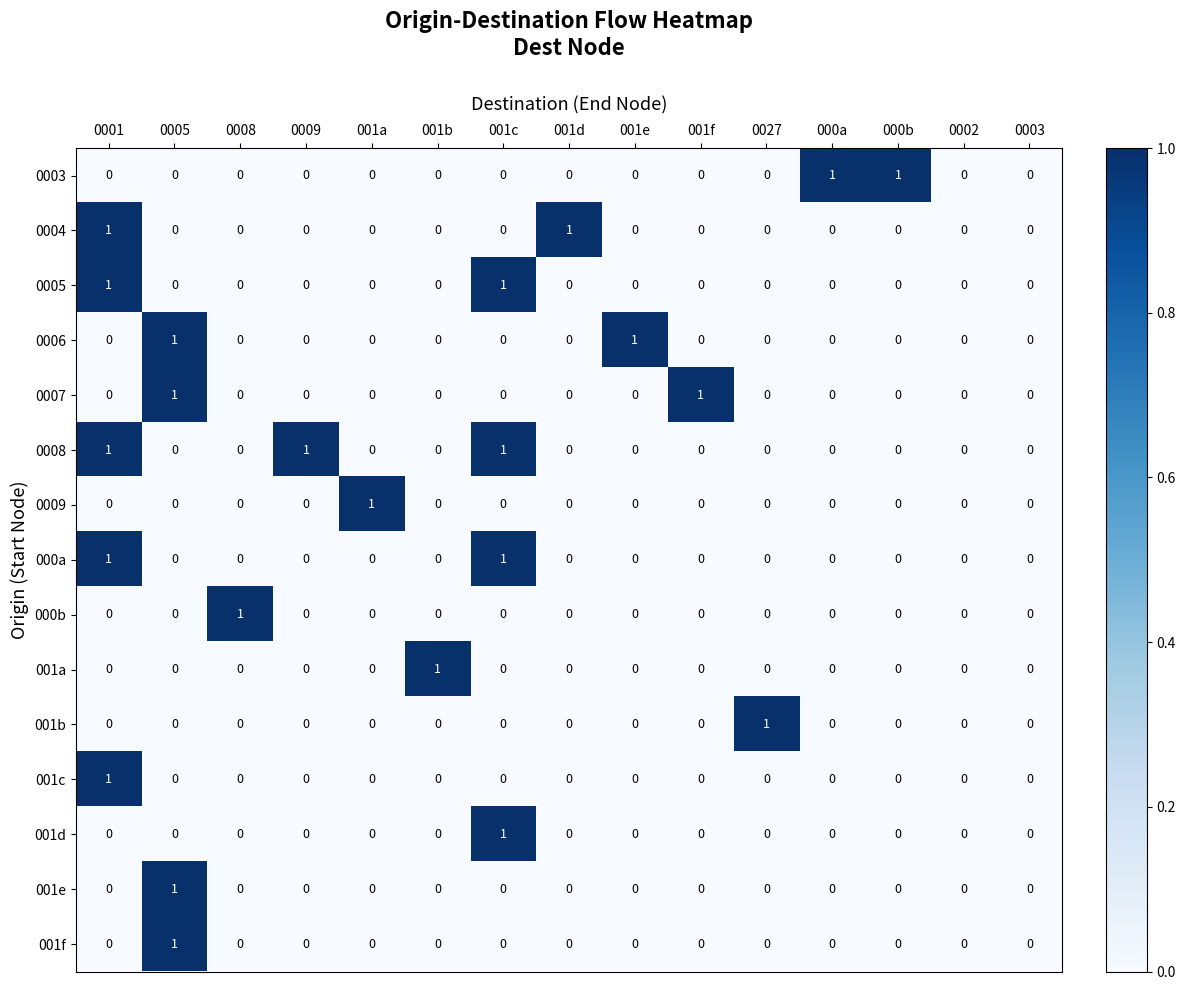

The value of 000b at 001a is 0. True or false?

True